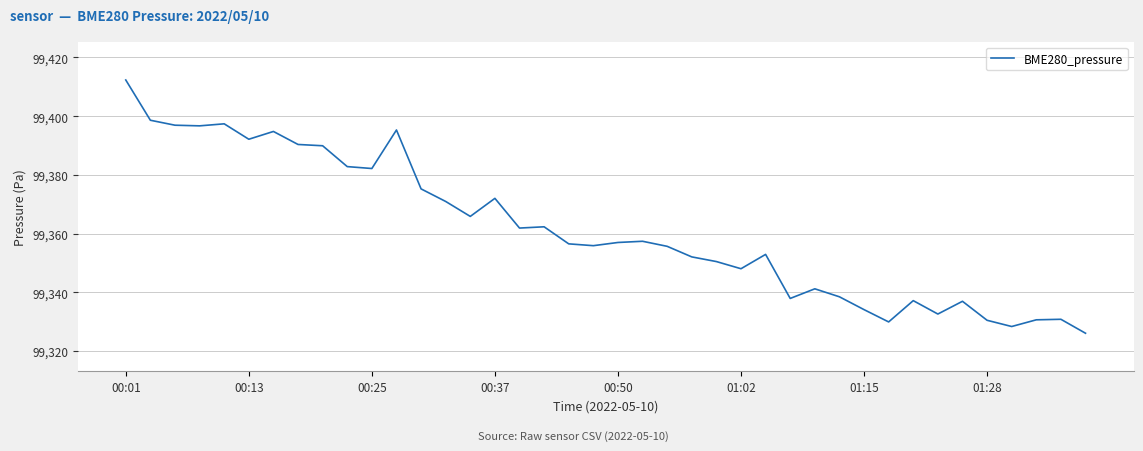

Does the chart have visible grid lines?

Yes